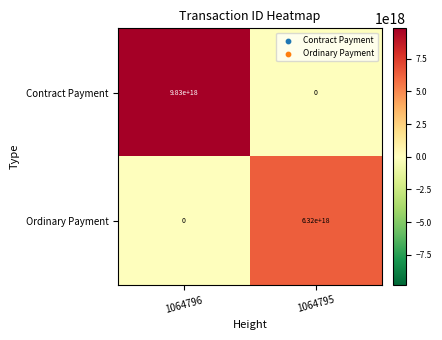

At which label does Contract Payment reach its peak?

1064796